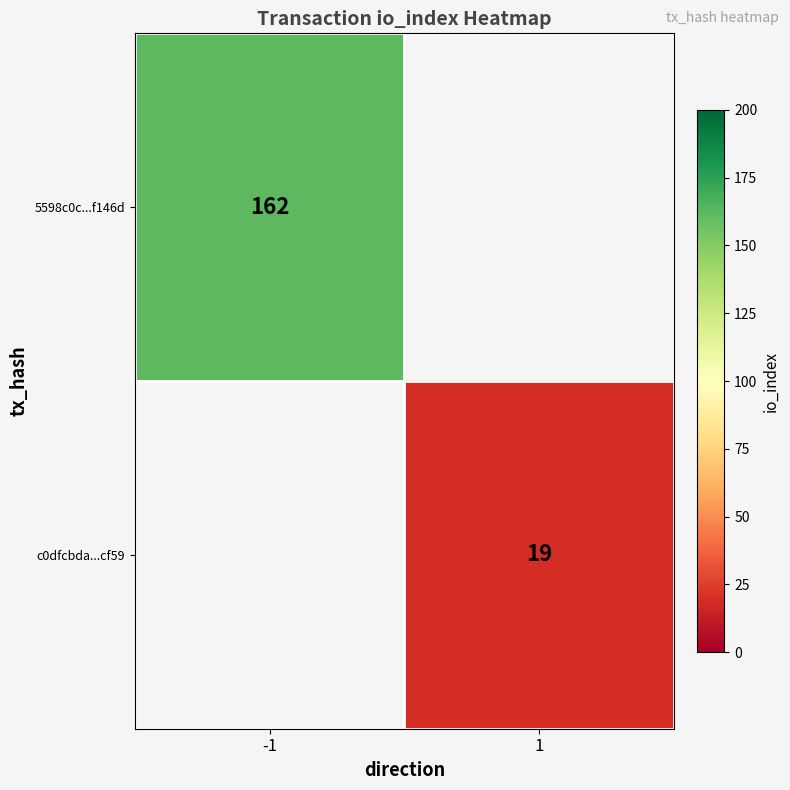

True or false: 5598c0c...f146d has a value of 229 at -1.

False